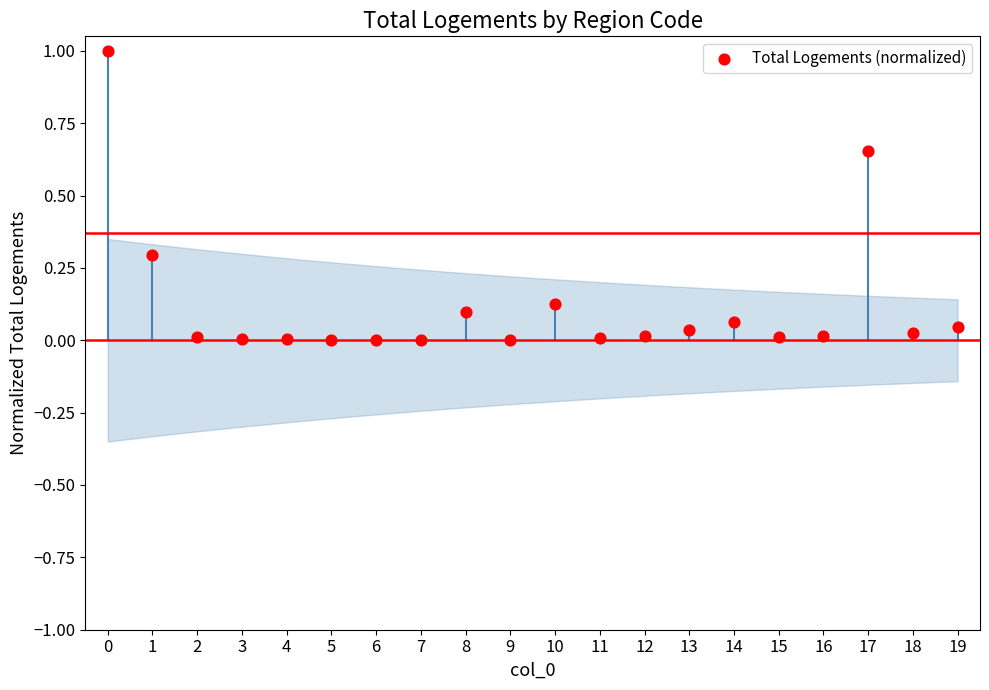

What is the range of Y values (max minus min)?

1.0